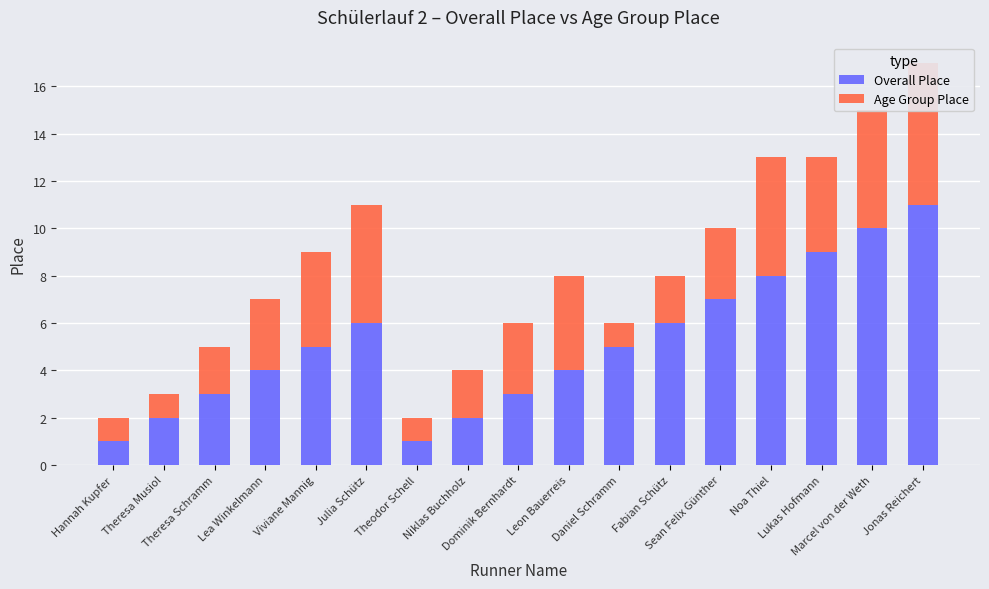

The value of Age Group Place at Theresa Schramm is 2. True or false?

True